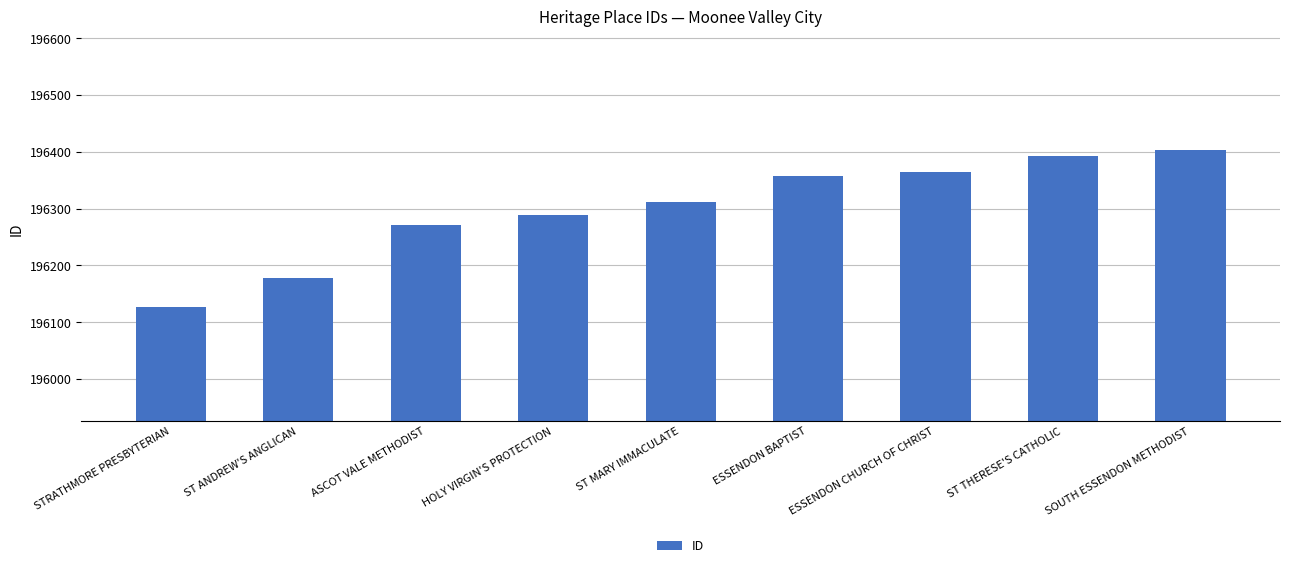

What is the average value?

196299